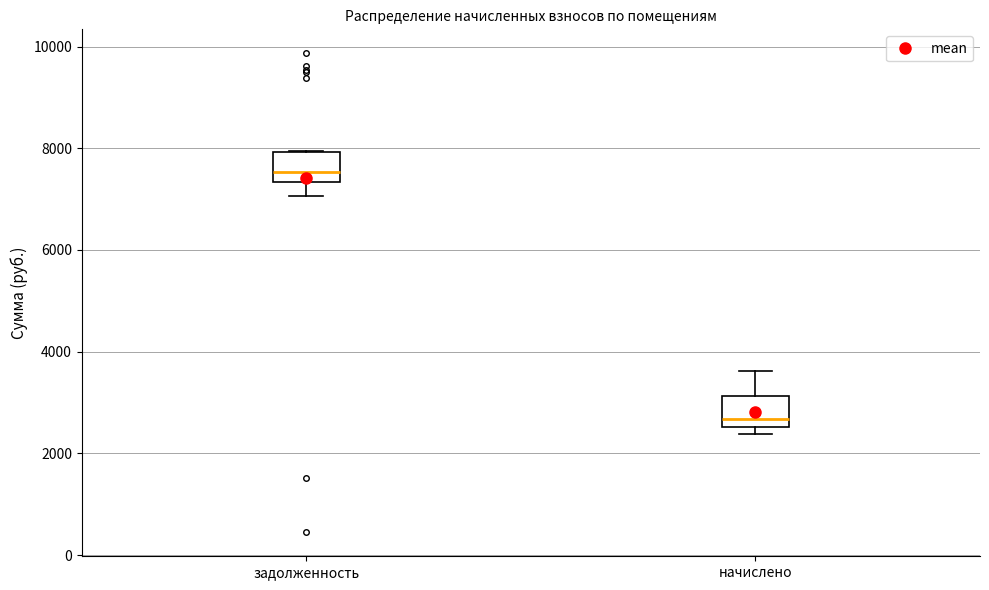

Where is the upper edge of the box for начислено on the y-axis? The values are not printed on the chart, so give them approximately, as read against the axis.

3200